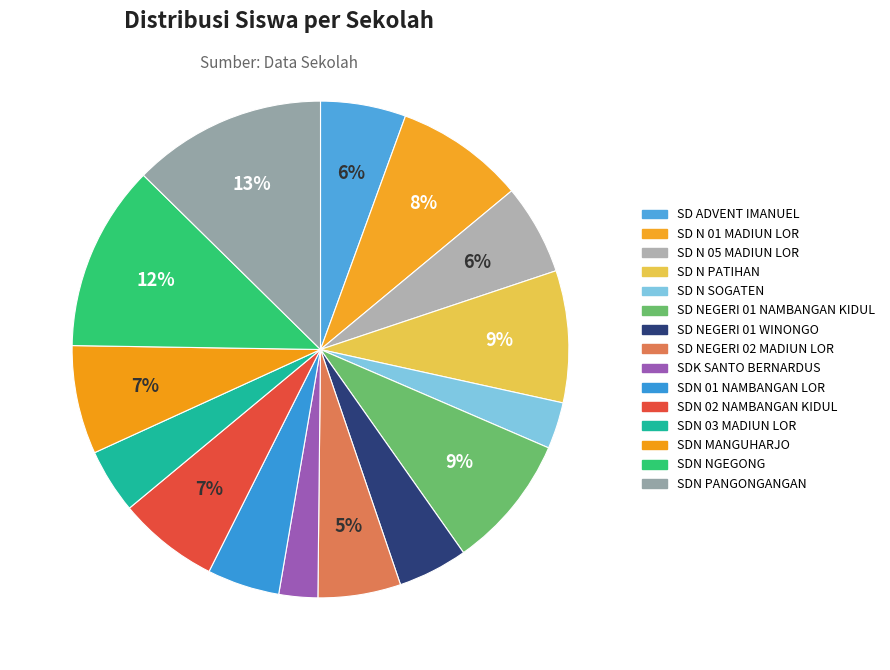

How many slices are in this pie chart?

15